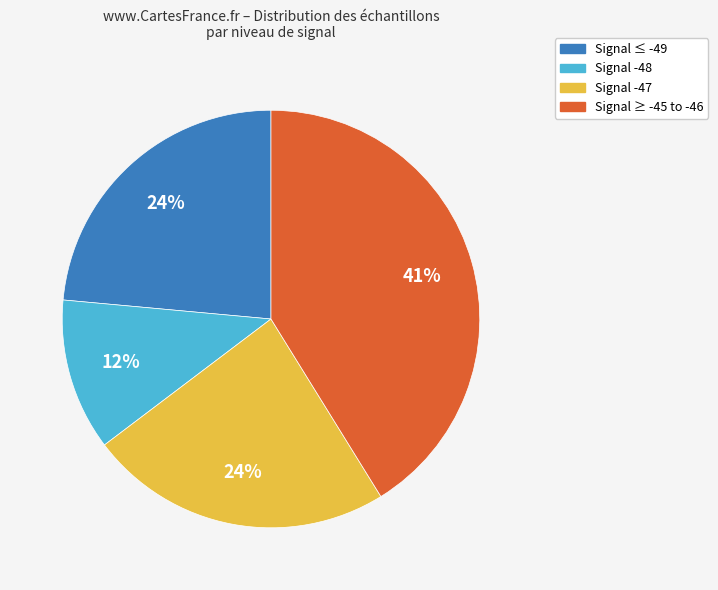

Is there a majority slice in this chart?

No